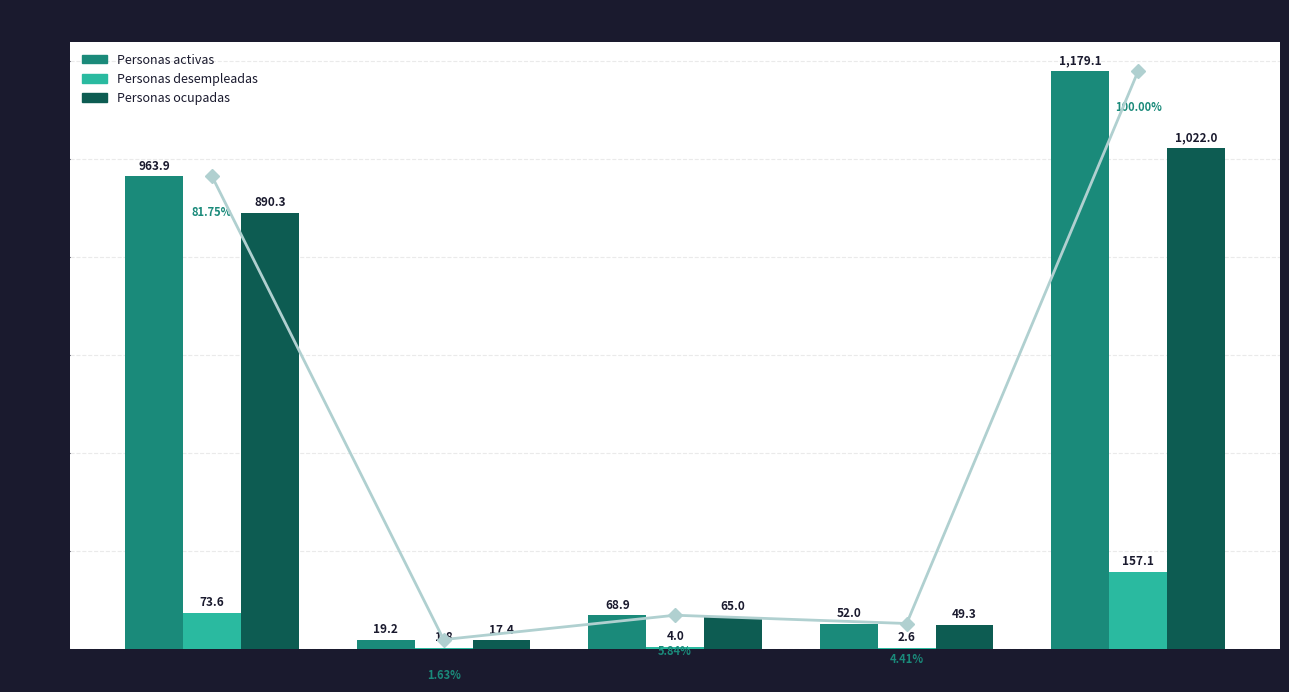

What is the label of the 2nd bar from the left?

Agricultura